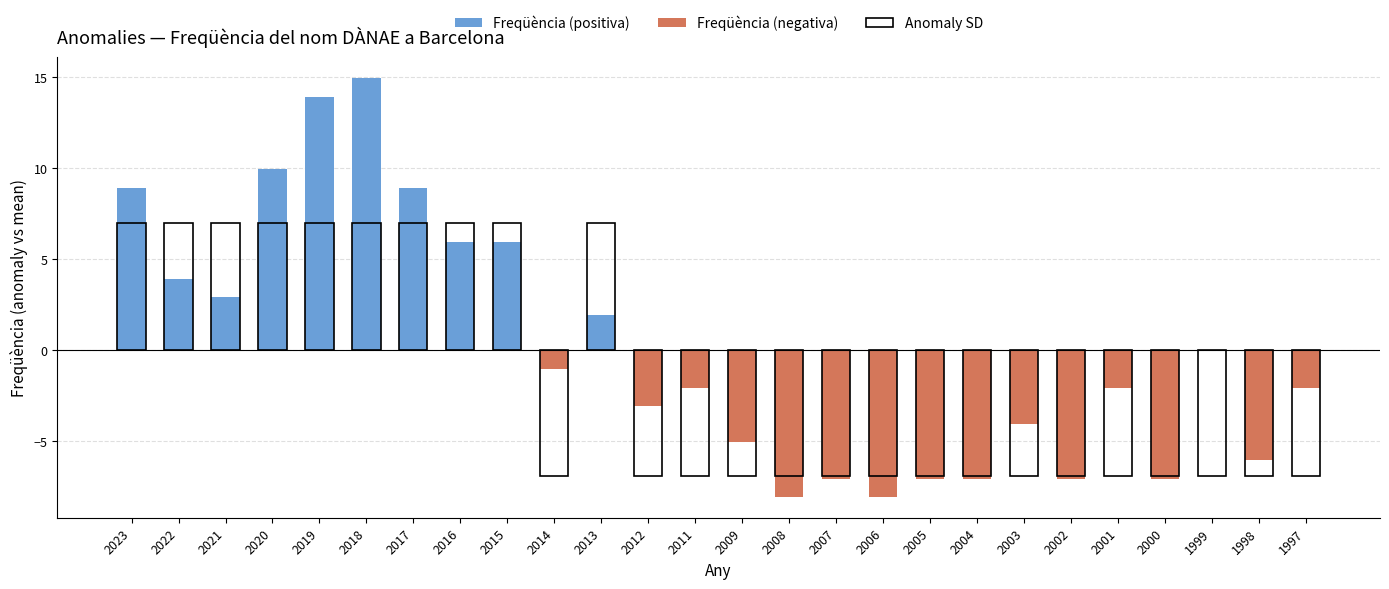

What is the value of the 17th bar from the left?

-8.1